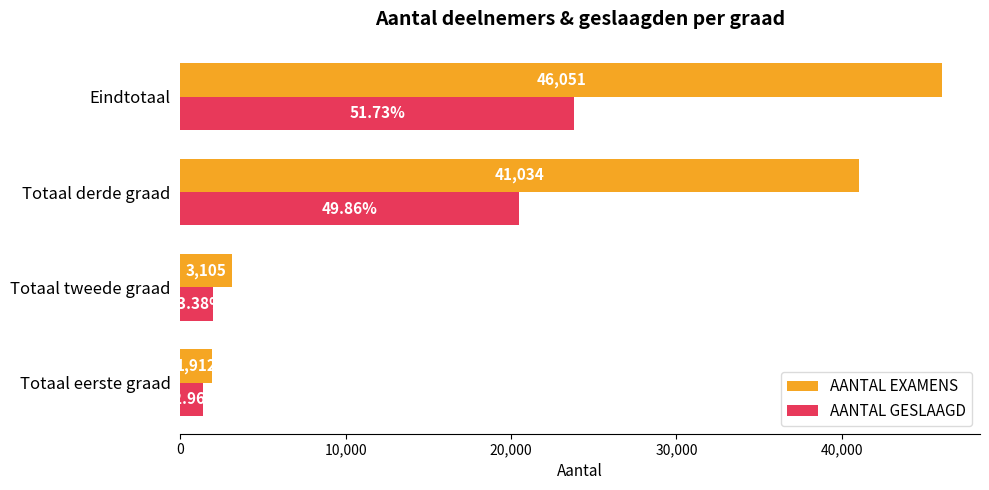

At which label is AANTAL EXAMENS closest to 23981?

Totaal derde graad